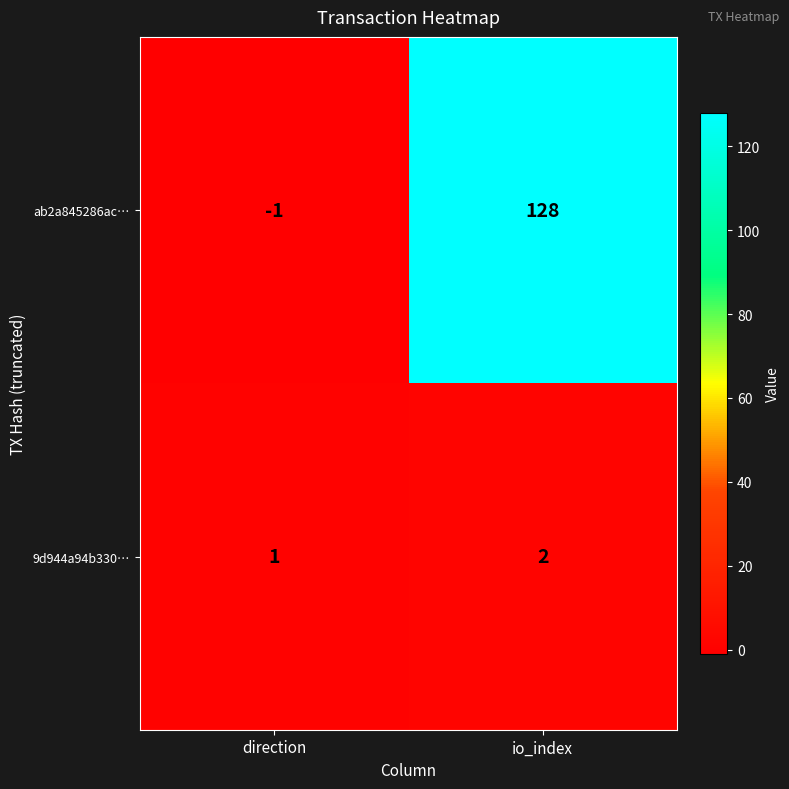

What is the spread (max minus min) of values at direction?

2